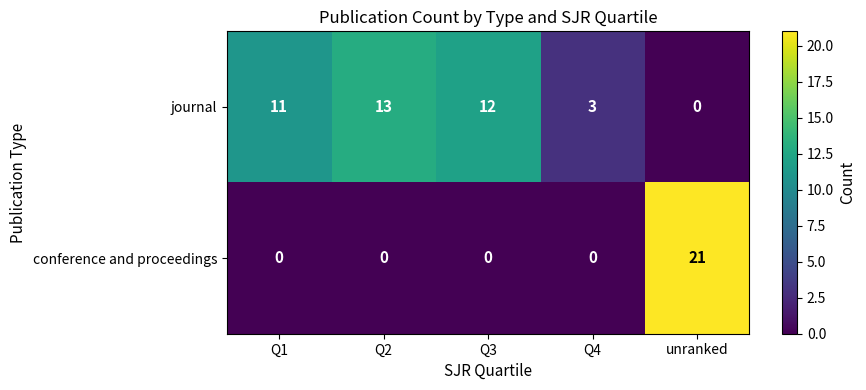

The value of journal at Q3 is 7. True or false?

False